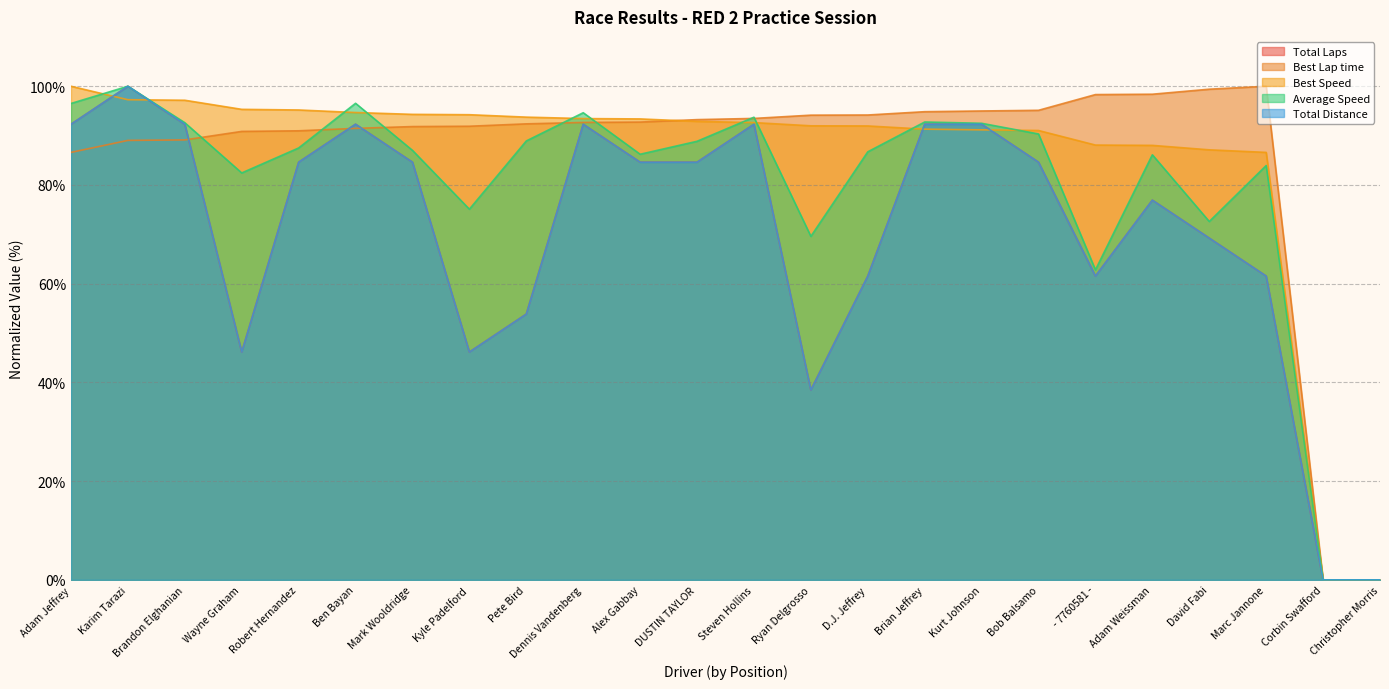

What is the spread (max minus min) of values at Pete Bird?

39.9